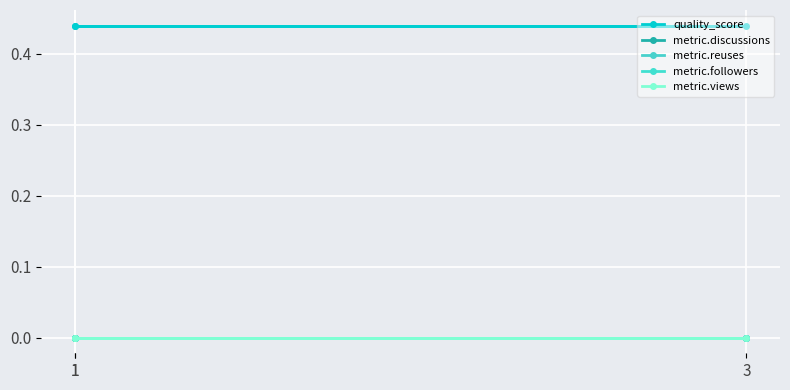

True or false: metric.followers has a value of 0.0 at 1.

True